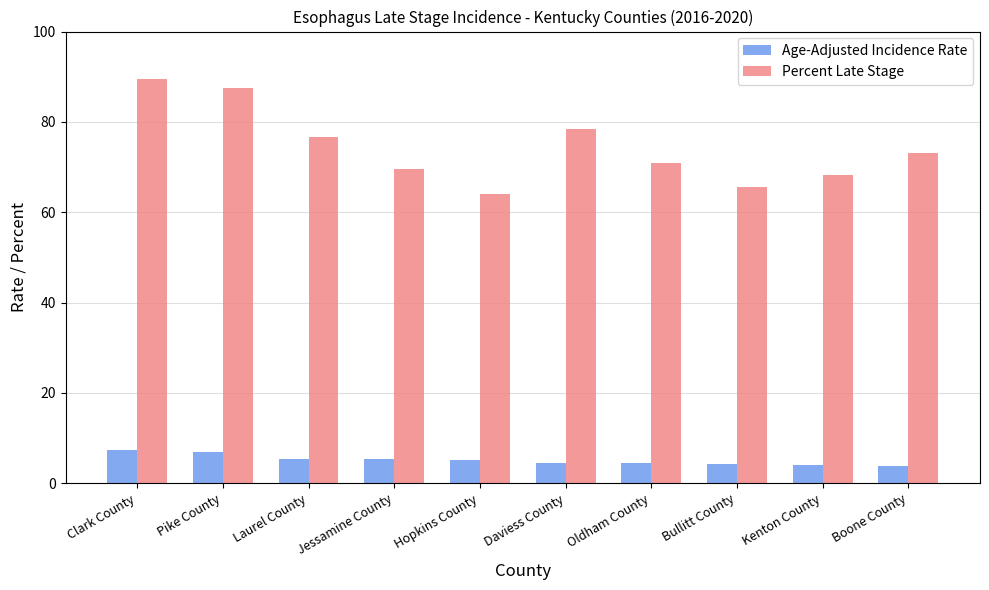

What is the sum of all Percent Late Stage values?

743.6